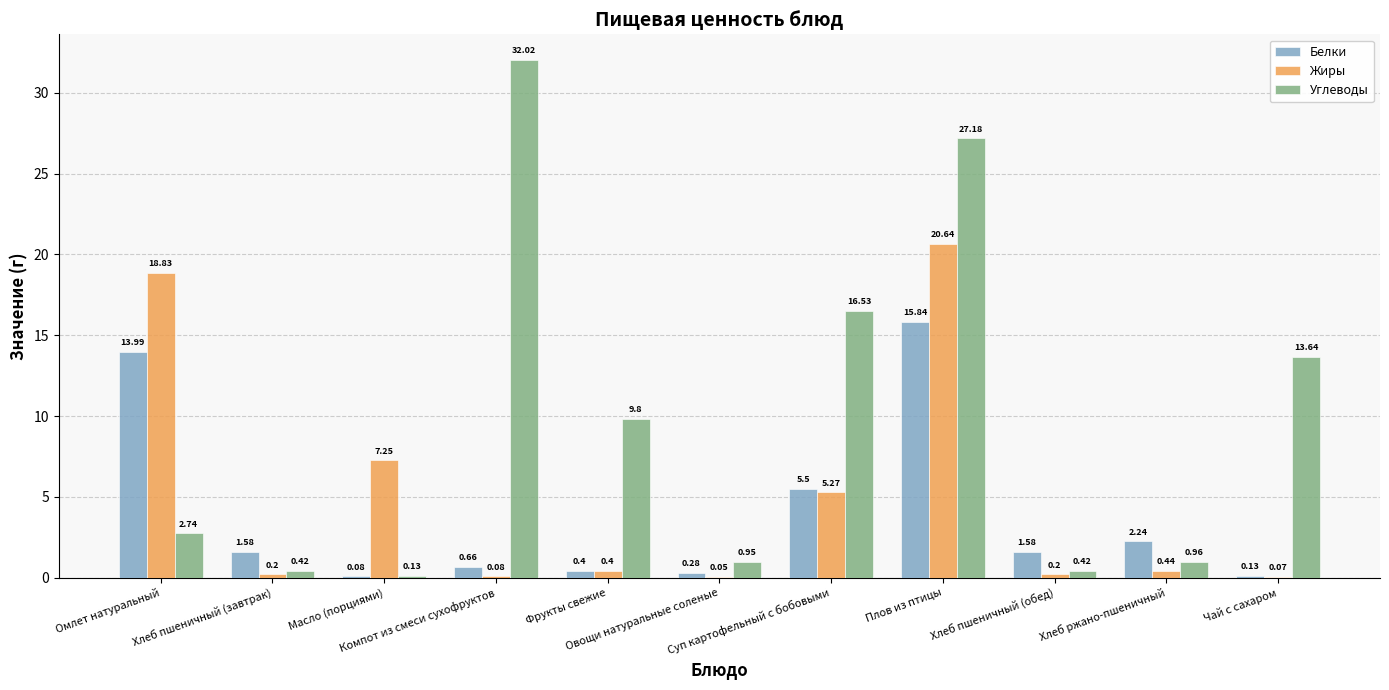

Which series has the largest total across all categories?

Углеводы